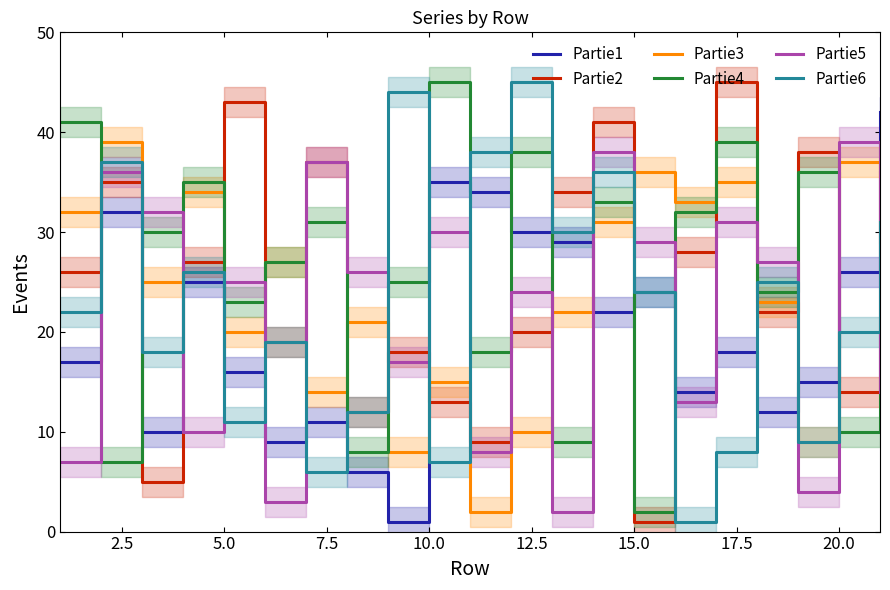

How many interior local valleys does the Partie3 series have?

7